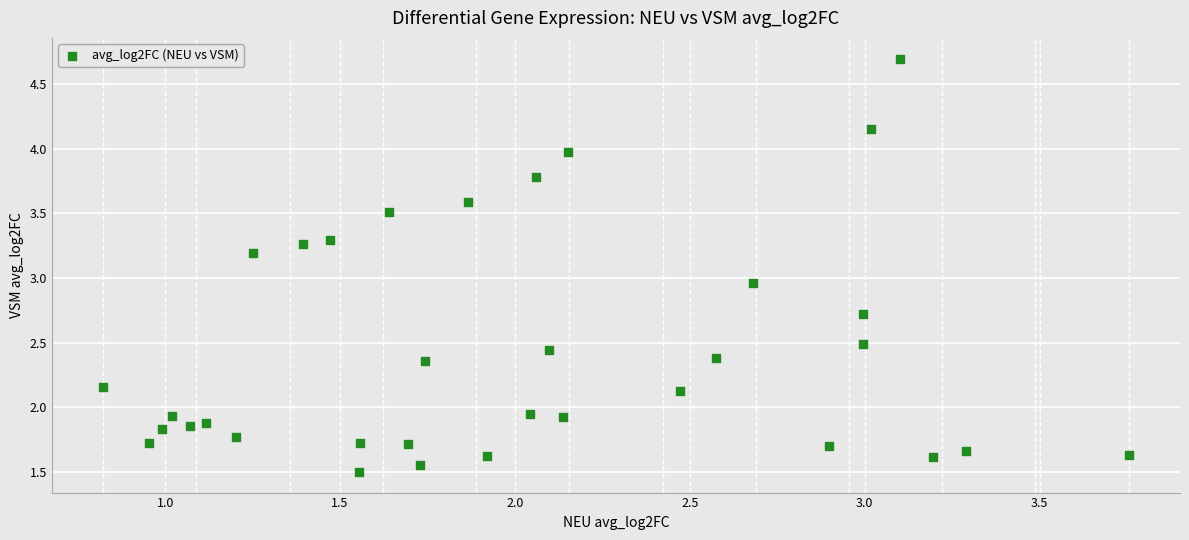

What is the range of X values (max minus min)?

2.9